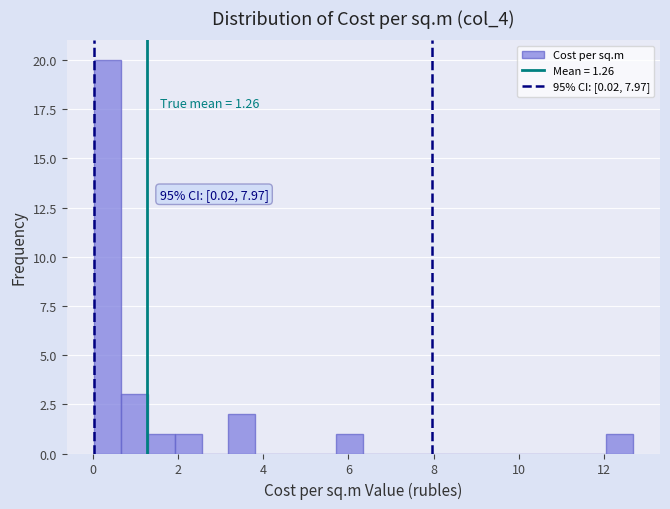

Around what value on the x-axis is the tallest bar? Give the approximate position of its centre, as read against the axis.

0.4